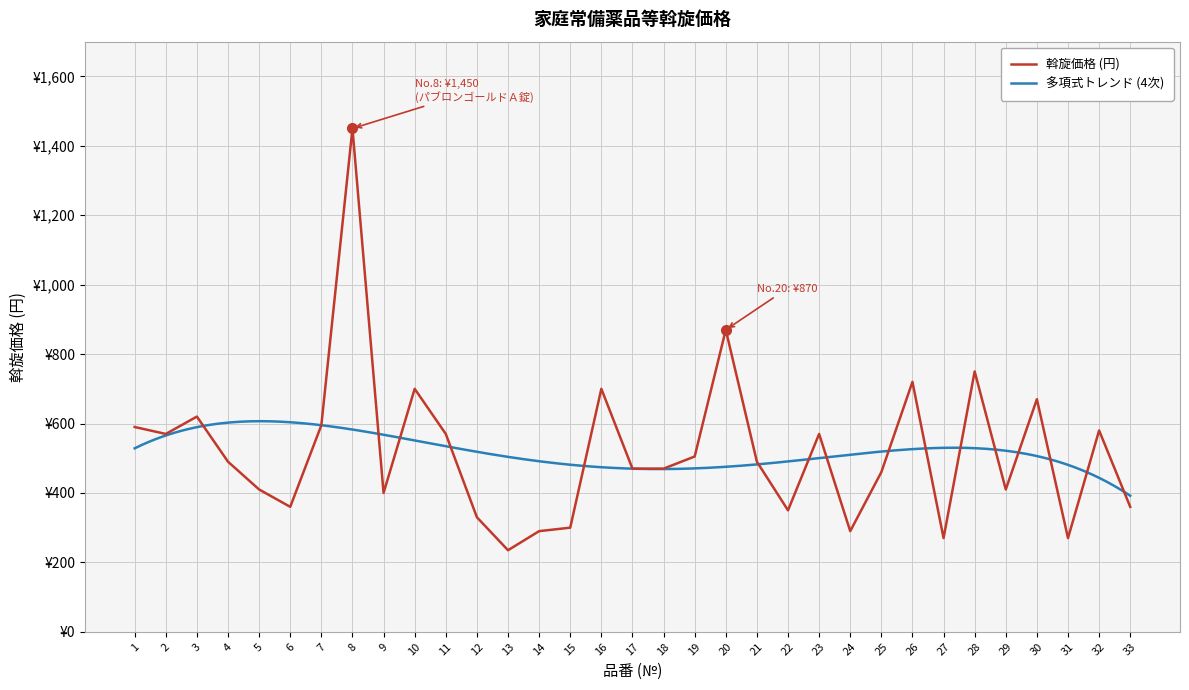

What is the value of the 18th point from the left?

470